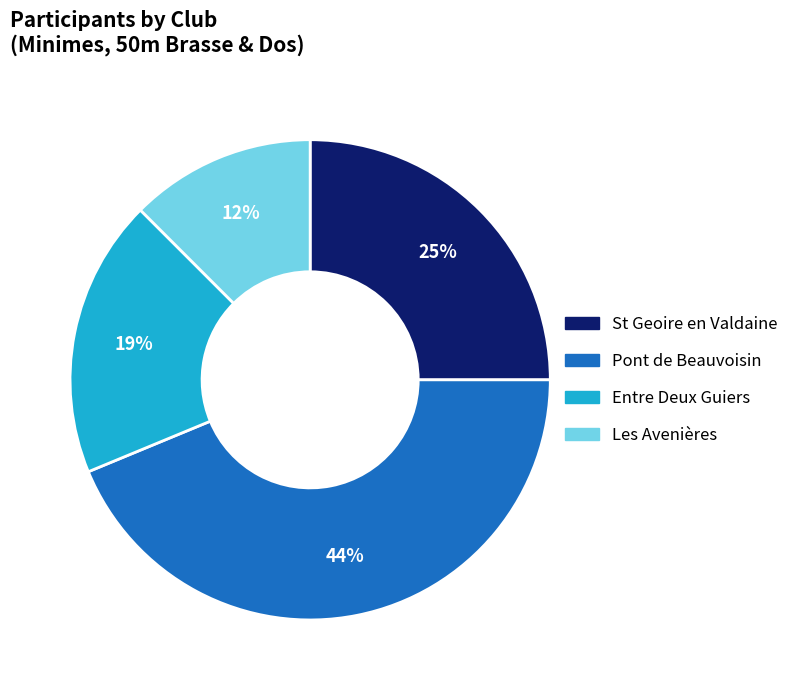

Which has a higher value, St Geoire en Valdaine or Pont de Beauvoisin?

Pont de Beauvoisin